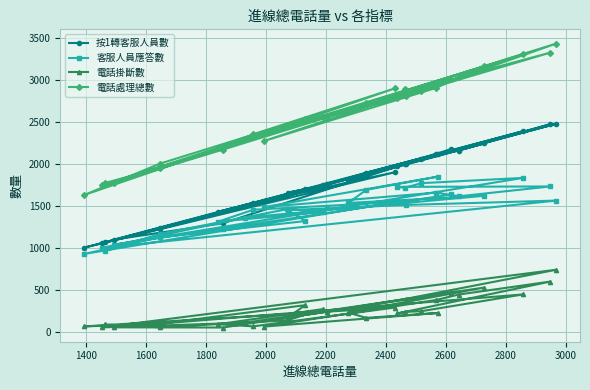

In 客服人員應答數, how many points are higher than both neighbors (excluding endpoints)?

8